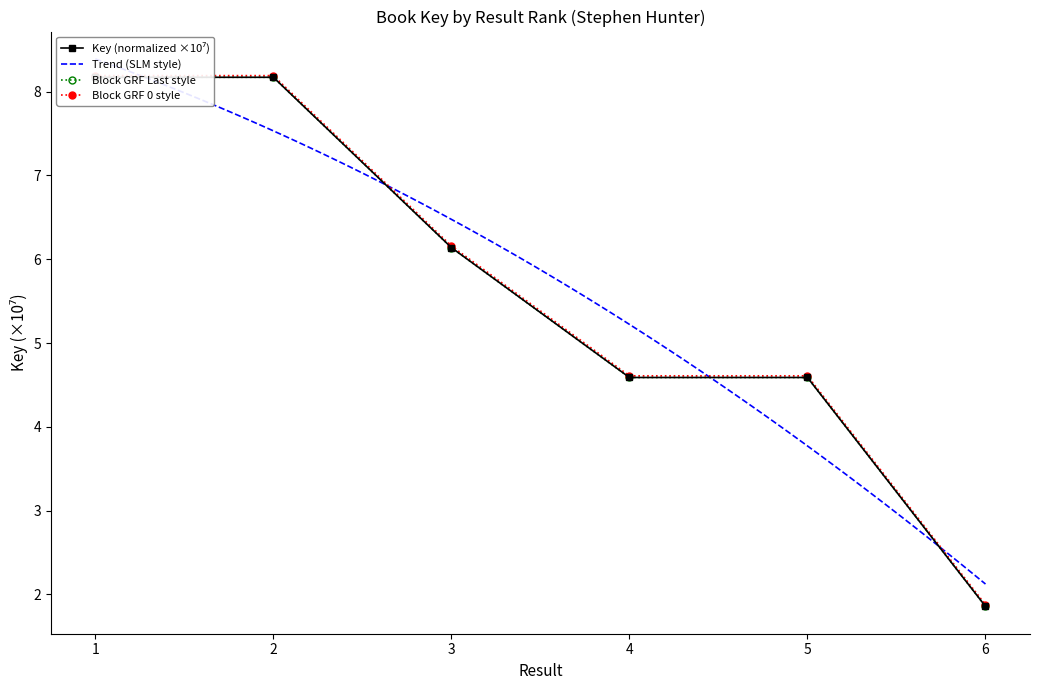

True or false: the data shows 1.9 at 6.

True